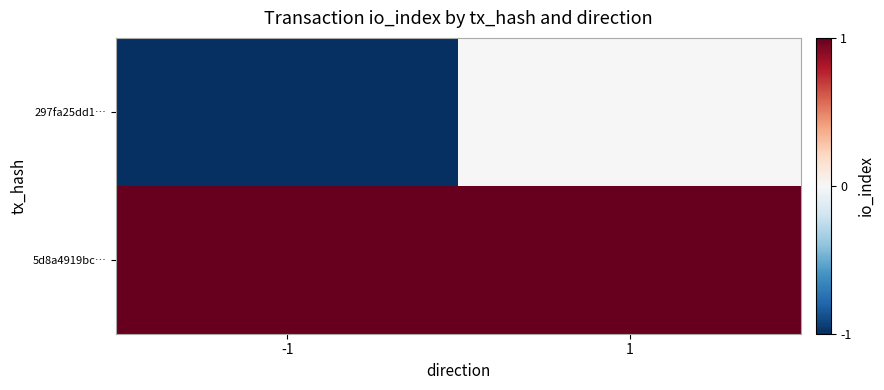

Which has a higher value, -1 or 1?

1